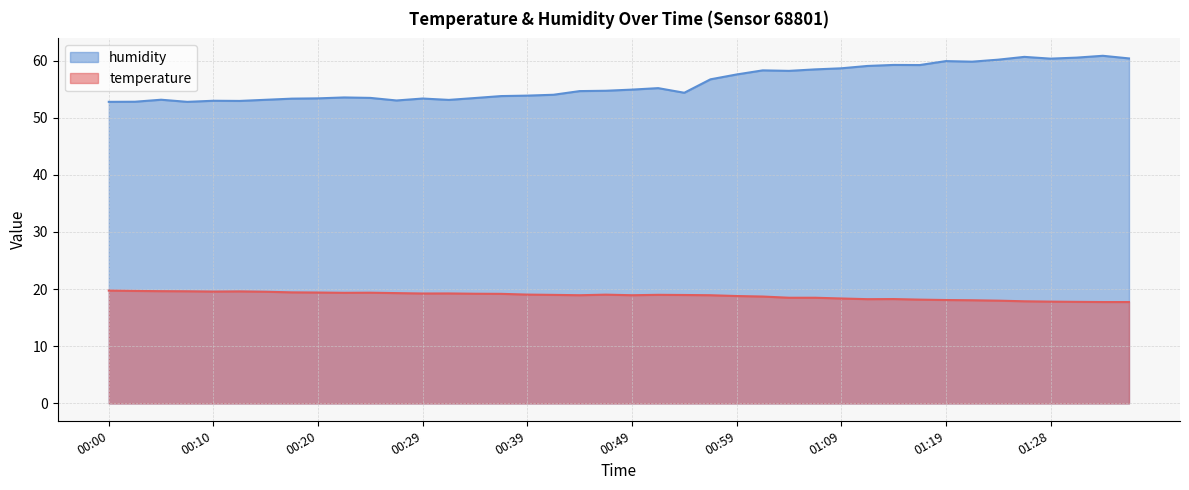

What is the label of the 1st point from the left?

00:00